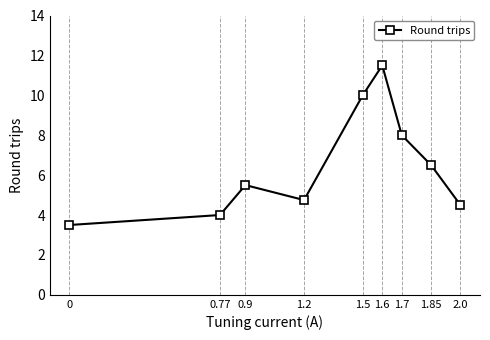

True or false: the data shows 3.5 at 0.

True